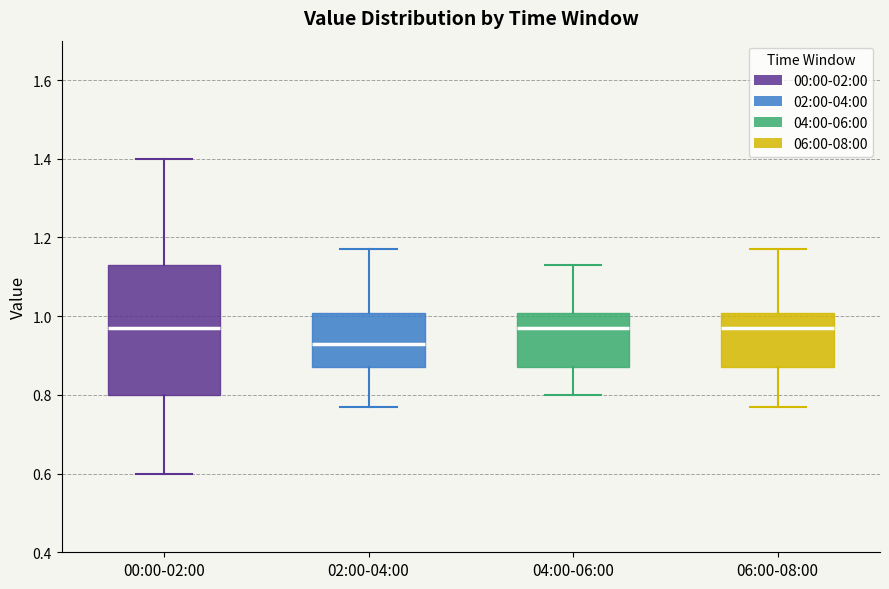

Where is the upper edge of the box for 02:00-04:00 on the y-axis? The values are not printed on the chart, so give them approximately, as read against the axis.

1.00